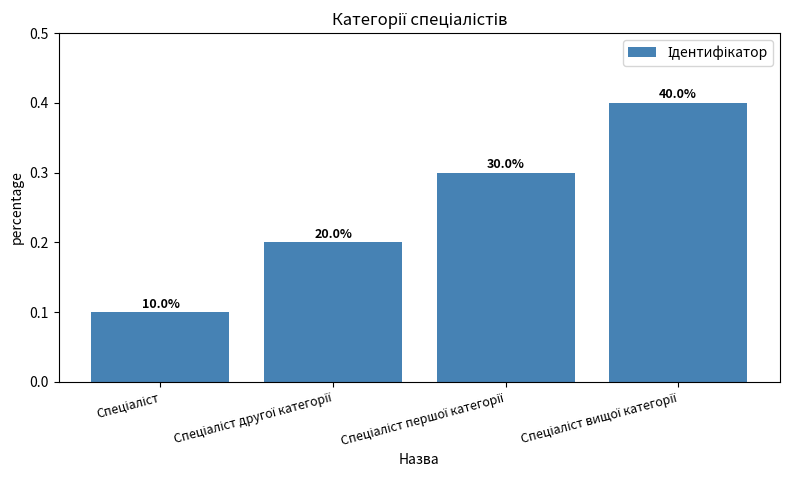

Rank the categories by value from highest to lowest.

Спеціаліст вищої категорії, Спеціаліст першої категорії, Спеціаліст другої категорії, Спеціаліст